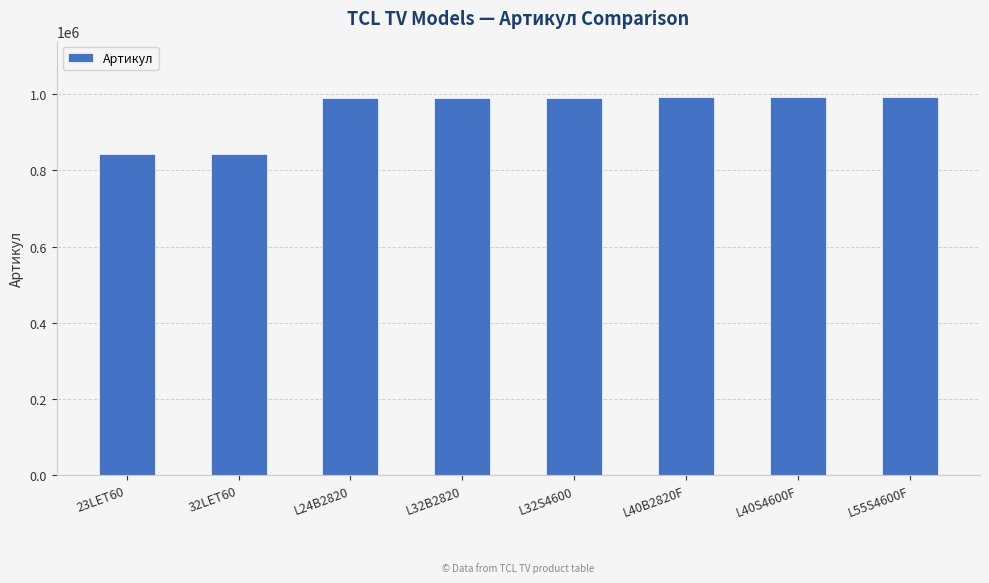

What is the sum of the values at 32LET60 and L24B2820?

1832895